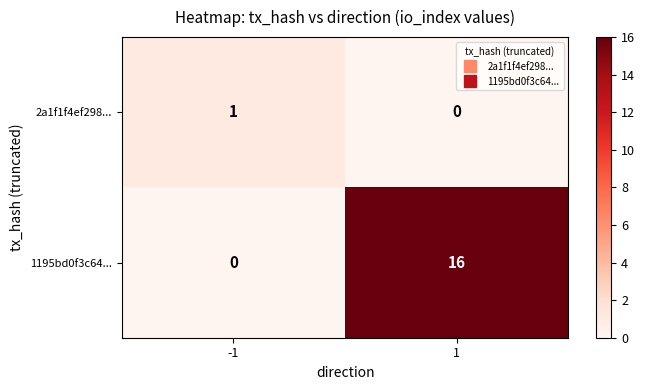

Reading left to right, what are all the values shown in this chart?

2a1f1f4ef298...: 1	0
1195bd0f3c64...: 0	16